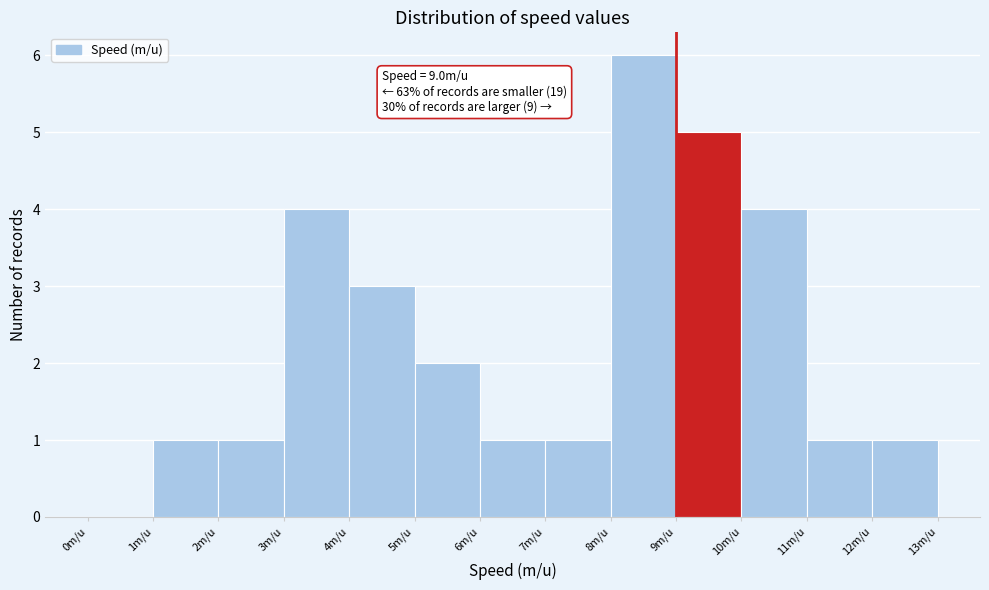

Which range on the x-axis has the tallest bar?

8 to 9